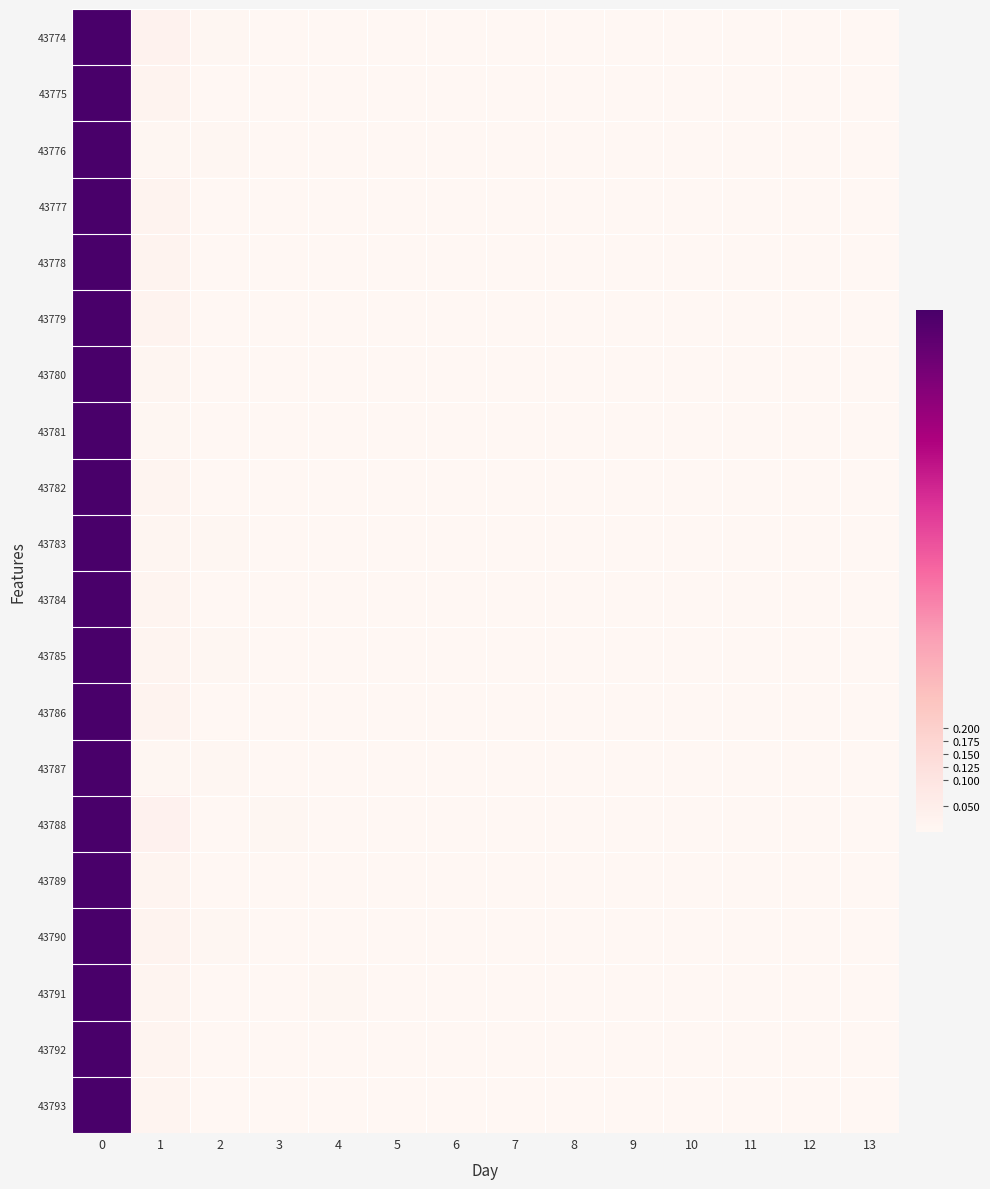

Reading left to right, list all the values displayed in this chart.

43774: 0=1.0	1=0.0	2=0.0	3=0.0	4=0.0	5=0.0	6=0.0	7=0.0	8=0.0	9=0.0	10=0.0	11=0.0	12=0.0	13=0.0
43775: 0=1.0	1=0.0	2=0.0	3=0.0	4=0.0	5=0.0	6=0.0	7=0.0	8=0.0	9=0.0	10=0.0	11=0.0	12=0.0	13=0.0
43776: 0=1.0	1=0.0	2=0.0	3=0.0	4=0.0	5=0.0	6=0.0	7=0.0	8=0.0	9=0.0	10=0.0	11=0.0	12=0.0	13=0.0
43777: 0=1.0	1=0.0	2=0.0	3=0.0	4=0.0	5=0.0	6=0.0	7=0.0	8=0.0	9=0.0	10=0.0	11=0.0	12=0.0	13=0.0
43778: 0=1.0	1=0.0	2=0.0	3=0.0	4=0.0	5=0.0	6=0.0	7=0.0	8=0.0	9=0.0	10=0.0	11=0.0	12=0.0	13=0.0
43779: 0=1.0	1=0.0	2=0.0	3=0.0	4=0.0	5=0.0	6=0.0	7=0.0	8=0.0	9=0.0	10=0.0	11=0.0	12=0.0	13=0.0
43780: 0=1.0	1=0.0	2=0.0	3=0.0	4=0.0	5=0.0	6=0.0	7=0.0	8=0.0	9=0.0	10=0.0	11=0.0	12=0.0	13=0.0
43781: 0=1.0	1=0.0	2=0.0	3=0.0	4=0.0	5=0.0	6=0.0	7=0.0	8=0.0	9=0.0	10=0.0	11=0.0	12=0.0	13=0.0
43782: 0=1.0	1=0.0	2=0.0	3=0.0	4=0.0	5=0.0	6=0.0	7=0.0	8=0.0	9=0.0	10=0.0	11=0.0	12=0.0	13=0.0
43783: 0=1.0	1=0.0	2=0.0	3=0.0	4=0.0	5=0.0	6=0.0	7=0.0	8=0.0	9=0.0	10=0.0	11=0.0	12=0.0	13=0.0
43784: 0=1.0	1=0.0	2=0.0	3=0.0	4=0.0	5=0.0	6=0.0	7=0.0	8=0.0	9=0.0	10=0.0	11=0.0	12=0.0	13=0.0
43785: 0=1.0	1=0.0	2=0.0	3=0.0	4=0.0	5=0.0	6=0.0	7=0.0	8=0.0	9=0.0	10=0.0	11=0.0	12=0.0	13=0.0
43786: 0=1.0	1=0.0	2=0.0	3=0.0	4=0.0	5=0.0	6=0.0	7=0.0	8=0.0	9=0.0	10=0.0	11=0.0	12=0.0	13=0.0
43787: 0=1.0	1=0.0	2=0.0	3=0.0	4=0.0	5=0.0	6=0.0	7=0.0	8=0.0	9=0.0	10=0.0	11=0.0	12=0.0	13=0.0
43788: 0=1.0	1=0.0	2=0.0	3=0.0	4=0.0	5=0.0	6=0.0	7=0.0	8=0.0	9=0.0	10=0.0	11=0.0	12=0.0	13=0.0
43789: 0=1.0	1=0.0	2=0.0	3=0.0	4=0.0	5=0.0	6=0.0	7=0.0	8=0.0	9=0.0	10=0.0	11=0.0	12=0.0	13=0.0
43790: 0=1.0	1=0.0	2=0.0	3=0.0	4=0.0	5=0.0	6=0.0	7=0.0	8=0.0	9=0.0	10=0.0	11=0.0	12=0.0	13=0.0
43791: 0=1.0	1=0.0	2=0.0	3=0.0	4=0.0	5=0.0	6=0.0	7=0.0	8=0.0	9=0.0	10=0.0	11=0.0	12=0.0	13=0.0
43792: 0=1.0	1=0.0	2=0.0	3=0.0	4=0.0	5=0.0	6=0.0	7=0.0	8=0.0	9=0.0	10=0.0	11=0.0	12=0.0	13=0.0
43793: 0=1.0	1=0.0	2=0.0	3=0.0	4=0.0	5=0.0	6=0.0	7=0.0	8=0.0	9=0.0	10=0.0	11=0.0	12=0.0	13=0.0